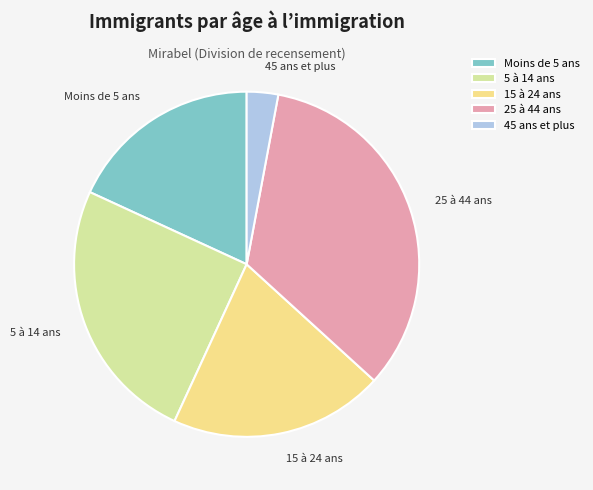

Which slice is the largest?

25 à 44 ans